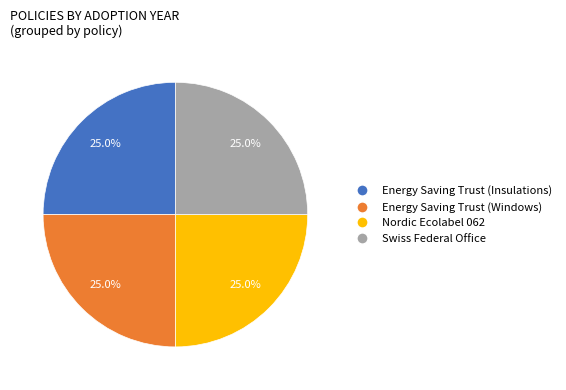

Does any single category account for the majority?

No